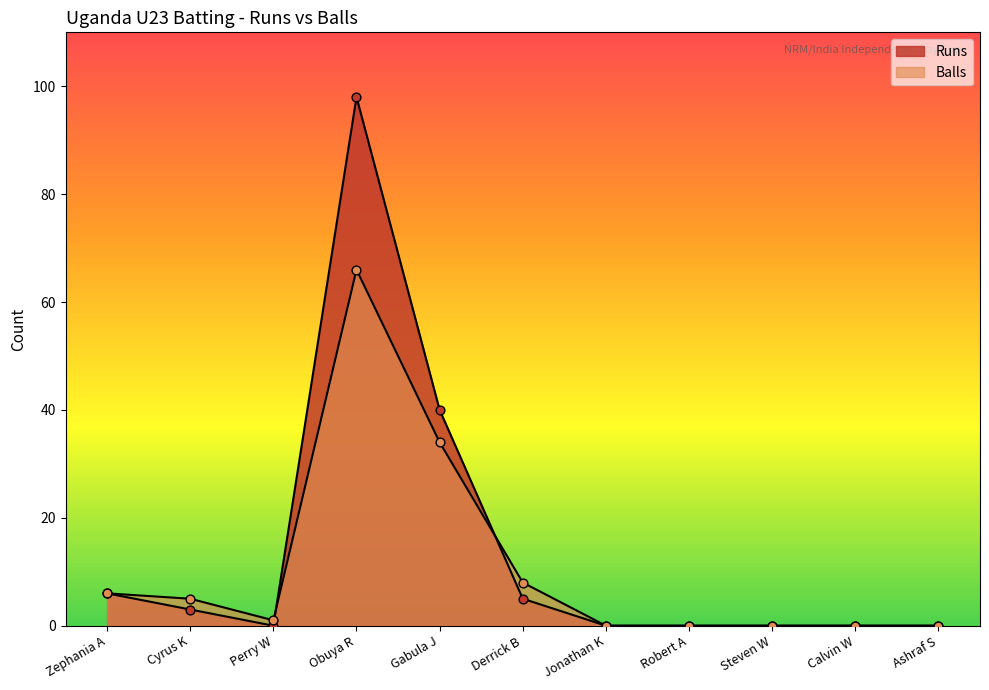

Which series has the widest spread of Y values?

Runs